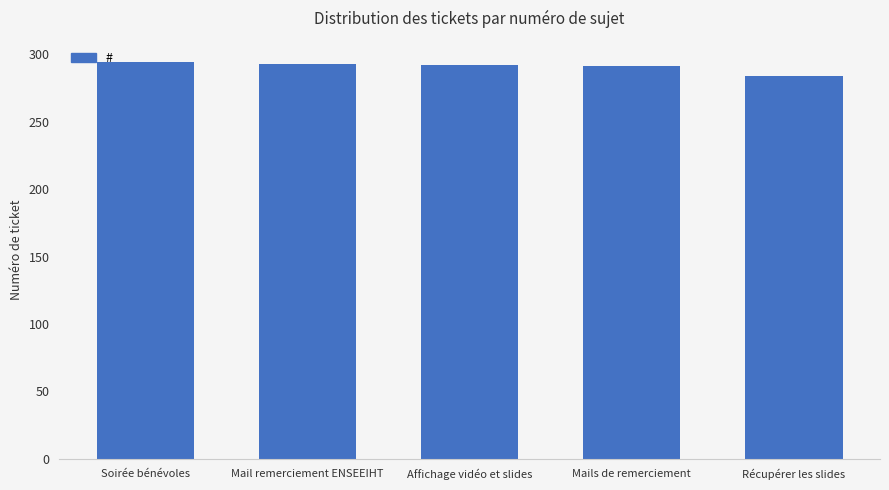

At which category does the chart reach its minimum across all series?

Récupérer les slides